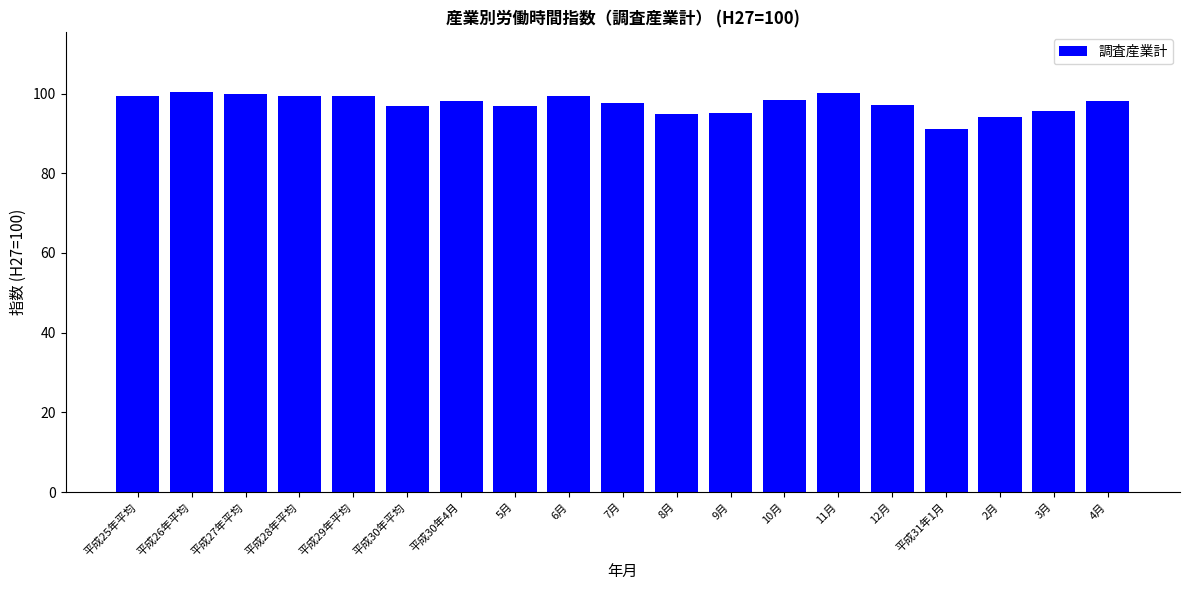

What is the approximate value at 2月?

94.0